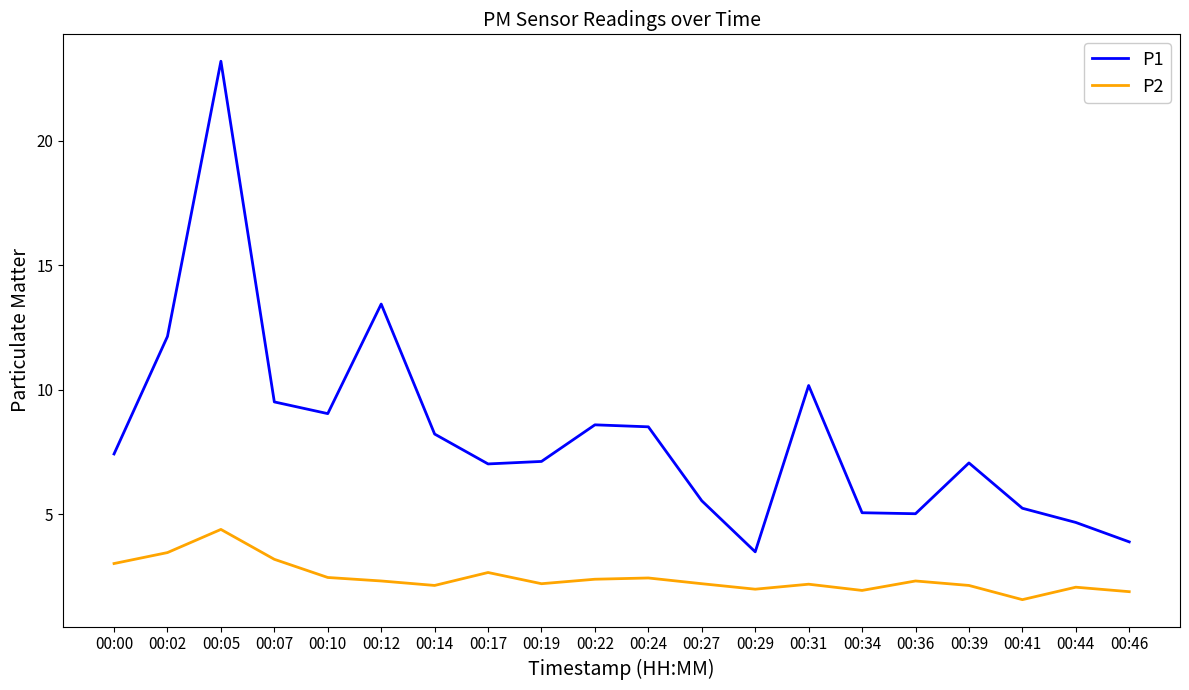

Is this an area chart (filled region under the line)?

No